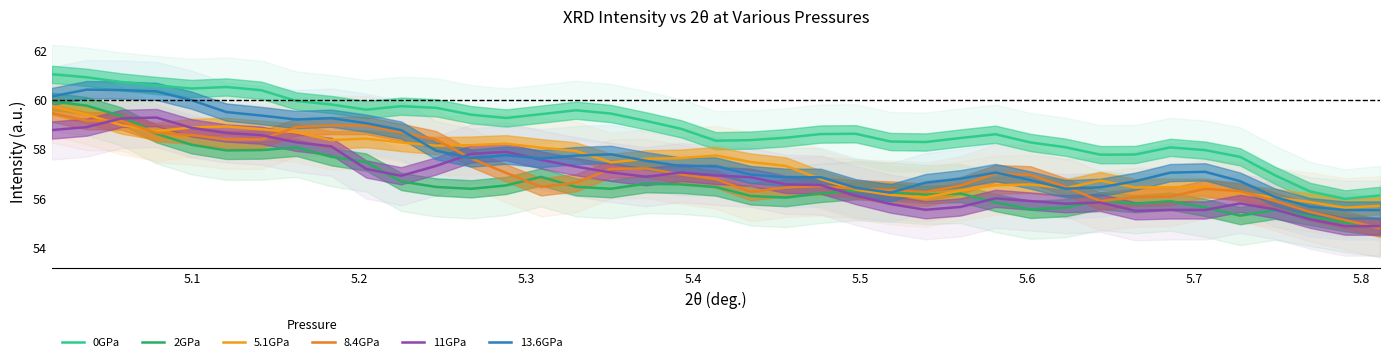

Count the number of data series in this chart.

6